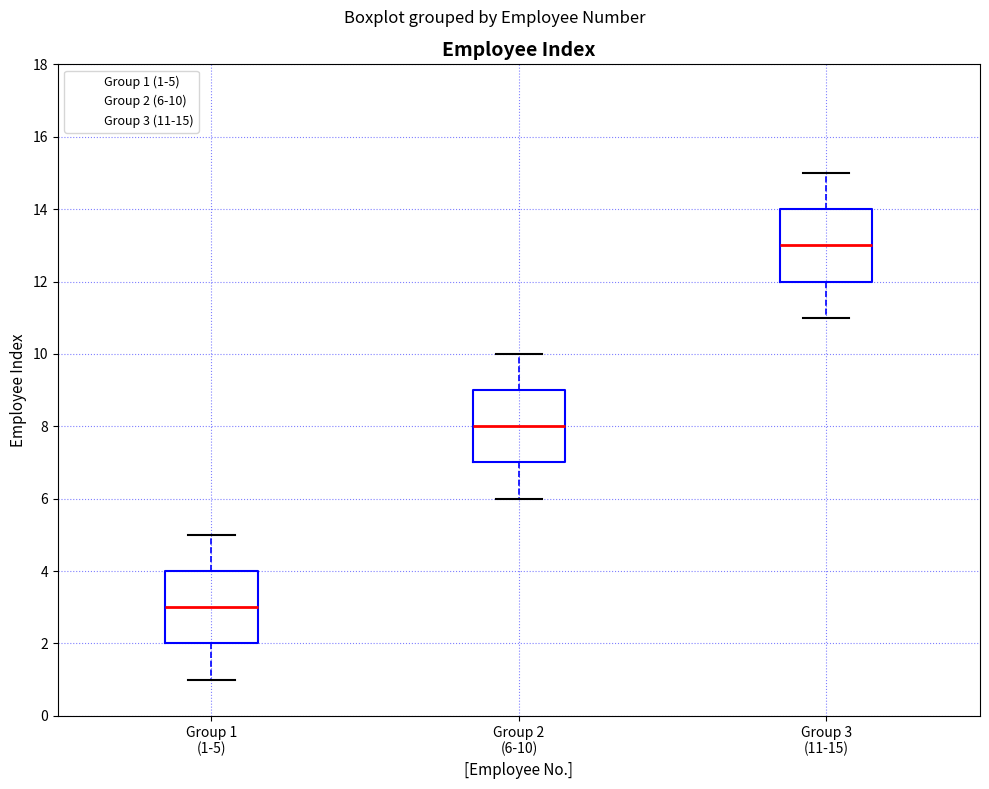

Reading left to right, read every box against the y-axis: the position of its median line, the range the box covers, and the ends of its whiskers. The values are not printed on the chart, so give them approximately, as read against the axis.

Group 1 (1-5): median 3, box 2 to 4, whiskers 1 to 5
Group 2 (6-10): median 8, box 7 to 9, whiskers 6 to 10
Group 3 (11-15): median 13, box 12 to 14, whiskers 11 to 15